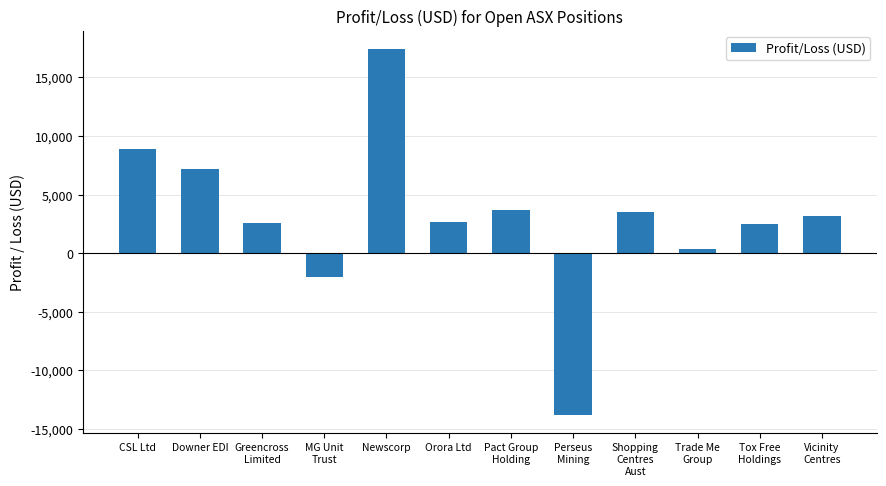

What is the approximate value at CSL Ltd?

8853.6